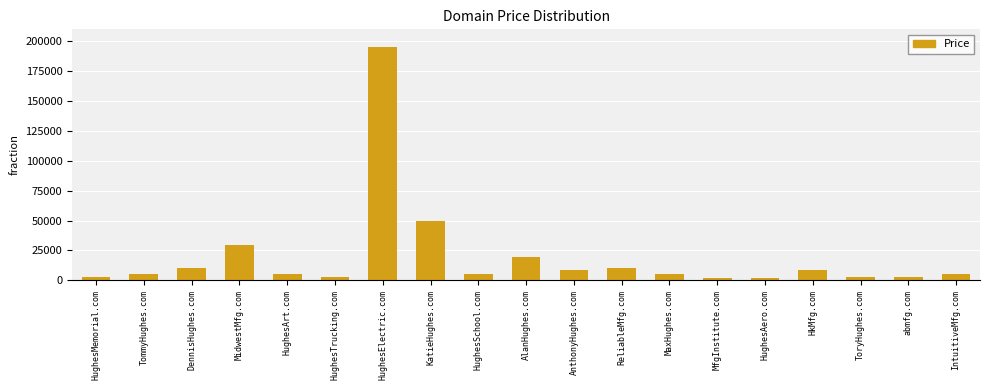

Reading right to left, what are all the values shown in this chart?

IntuitiveMfg.com=4888	abmfg.com=2888	ToryHughes.com=2888	HkMfg.com=8888	HughesAero.com=1888	MfgInstitute.com=1888	MaxHughes.com=4888	ReliableMfg.com=9888	AnthonyHughes.com=8888	AlanHughes.com=19888	HughesSchool.com=4888	KatieHughes.com=49888	HughesElectric.com=194888	HughesTrucking.com=2888	HughesArt.com=4888	MidwestMfg.com=29888	DennisHughes.com=9888	TommyHughes.com=4888	HughesMemorial.com=2888